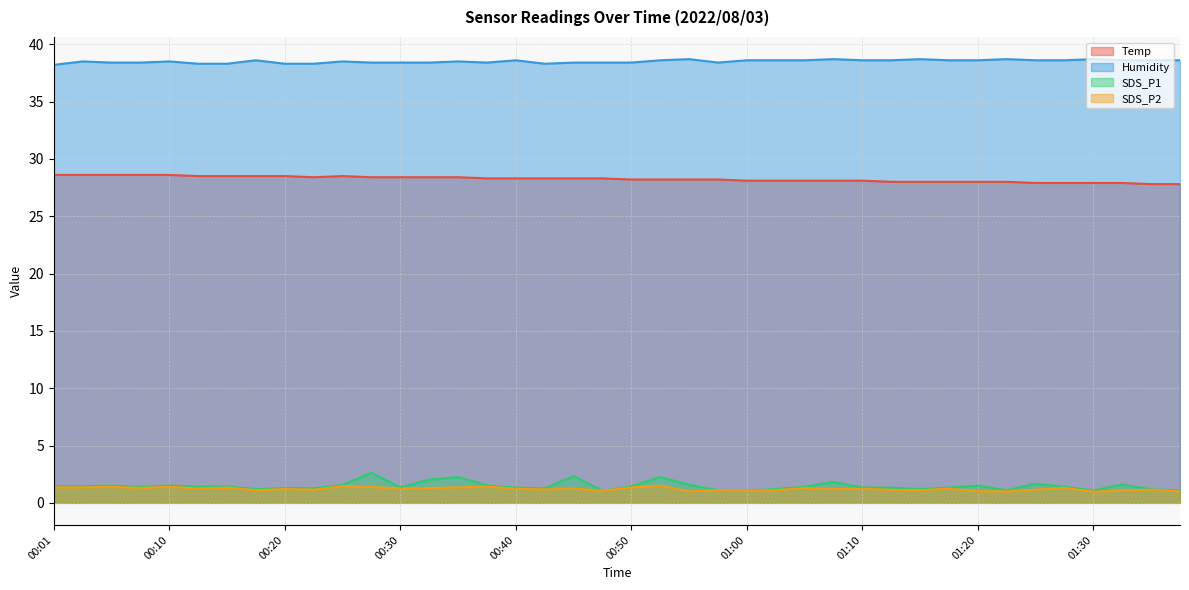

Reading left to right, list all the values displayed in this chart.

Temp: 28.6	28.6	28.6	28.6	28.6	28.5	28.5	28.5	28.5	28.4	28.5	28.4	28.4	28.4	28.4	28.3	28.3	28.3	28.3	28.3	28.2	28.2	28.2	28.2	28.1	28.1	28.1	28.1	28.1	28.0	28.0	28.0	28.0	28.0	27.9	27.9	27.9	27.9	27.8	27.8
Humidity: 38.2	38.5	38.4	38.4	38.5	38.3	38.3	38.6	38.3	38.3	38.5	38.4	38.4	38.4	38.5	38.4	38.6	38.3	38.4	38.4	38.4	38.6	38.7	38.4	38.6	38.6	38.6	38.7	38.6	38.6	38.7	38.6	38.6	38.7	38.6	38.6	38.7	38.6	38.6	38.6
SDS_P1: 1.4	1.4	1.5	1.4	1.5	1.4	1.4	1.2	1.3	1.3	1.6	2.6	1.4	2.0	2.2	1.5	1.3	1.3	2.3	1.1	1.4	2.2	1.6	1.1	1.1	1.2	1.4	1.8	1.3	1.3	1.2	1.3	1.5	1.1	1.7	1.4	1.1	1.6	1.2	1.1
SDS_P2: 1.4	1.4	1.4	1.3	1.4	1.2	1.3	1.1	1.2	1.1	1.4	1.4	1.2	1.3	1.4	1.4	1.2	1.2	1.2	1.1	1.4	1.5	1.0	1.1	1.1	1.1	1.3	1.2	1.2	1.1	1.1	1.2	1.0	1.0	1.1	1.3	1.0	1.1	1.1	1.0